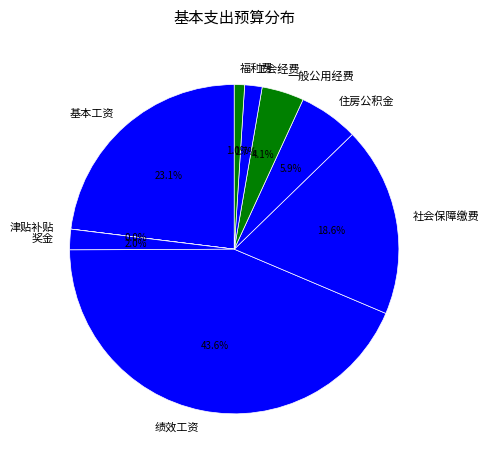

What is the ratio of the value at 工会经费 to the value at 基本工资?

0.1